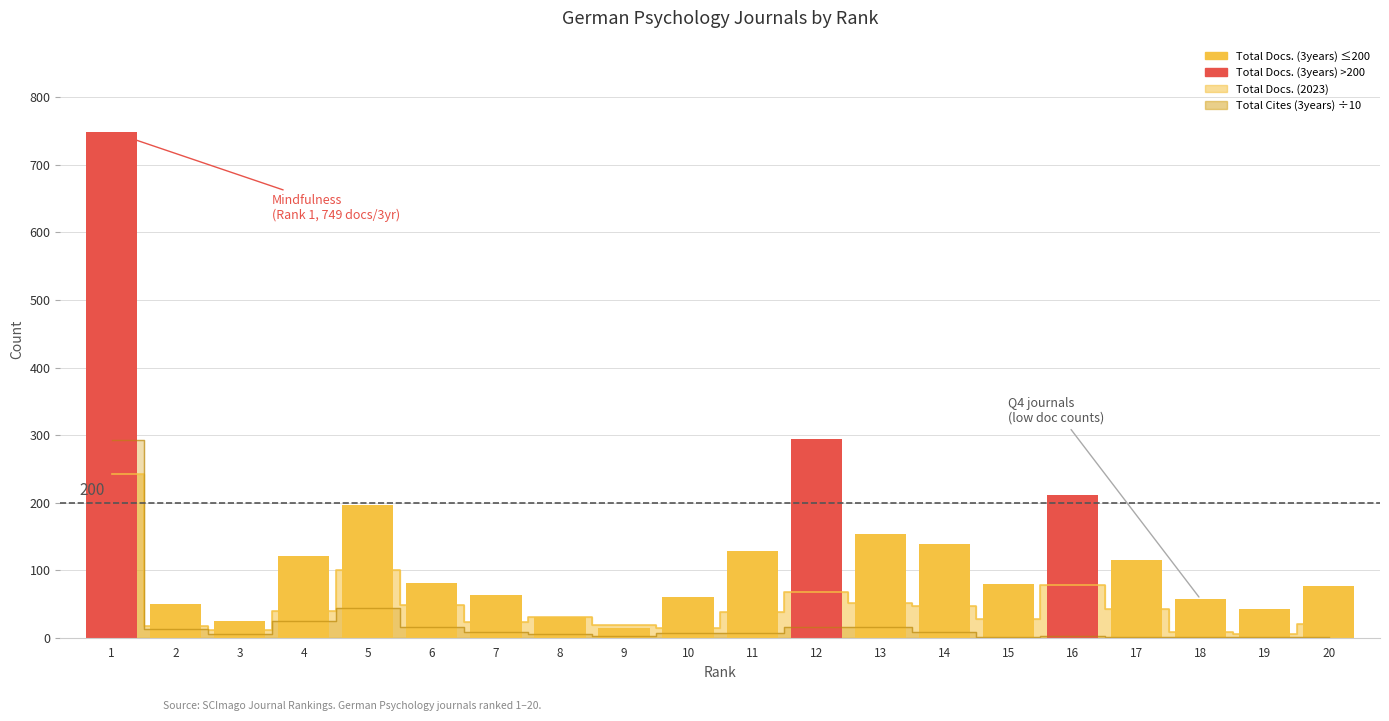

Reading left to right, list all the values displayed in this chart.

749	50	25	121	197	81	63	30	14	61	128	294	153	138	80	211	115	57	42	76